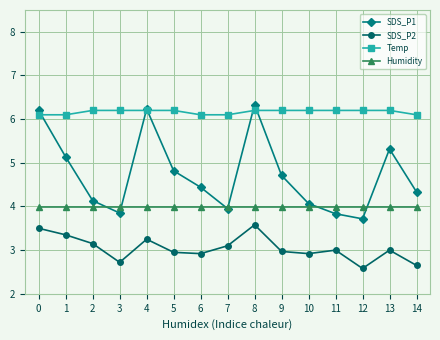

What is the smallest value displayed?

2.6